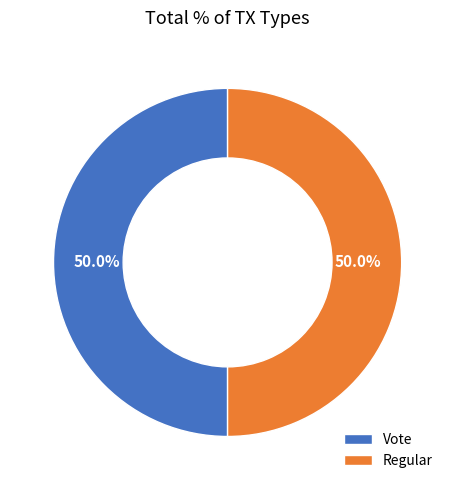

To the nearest percent, what percentage of the pie is Vote?

50%